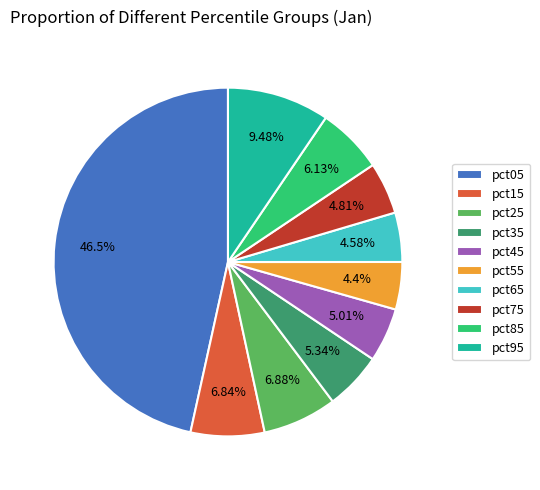

Is there any slice that represents more than half of the pie?

No